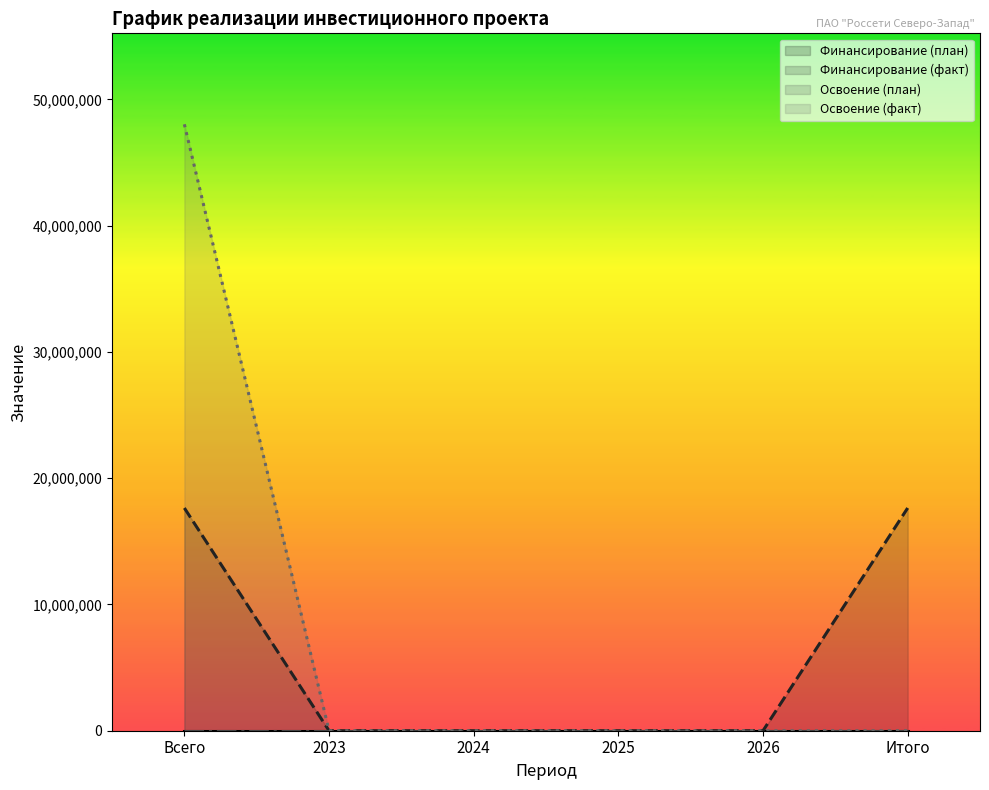

Rank the series by their maximum value, from highest to lowest.

Освоение (факт), Финансирование (факт), Финансирование (план), Освоение (план)